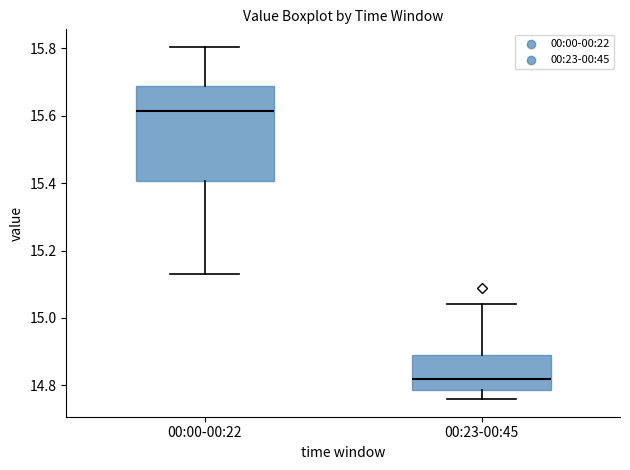

Where does the median line of the box for 00:23-00:45 sit on the y-axis? The values are not printed on the chart, so give them approximately, as read against the axis.

14.82